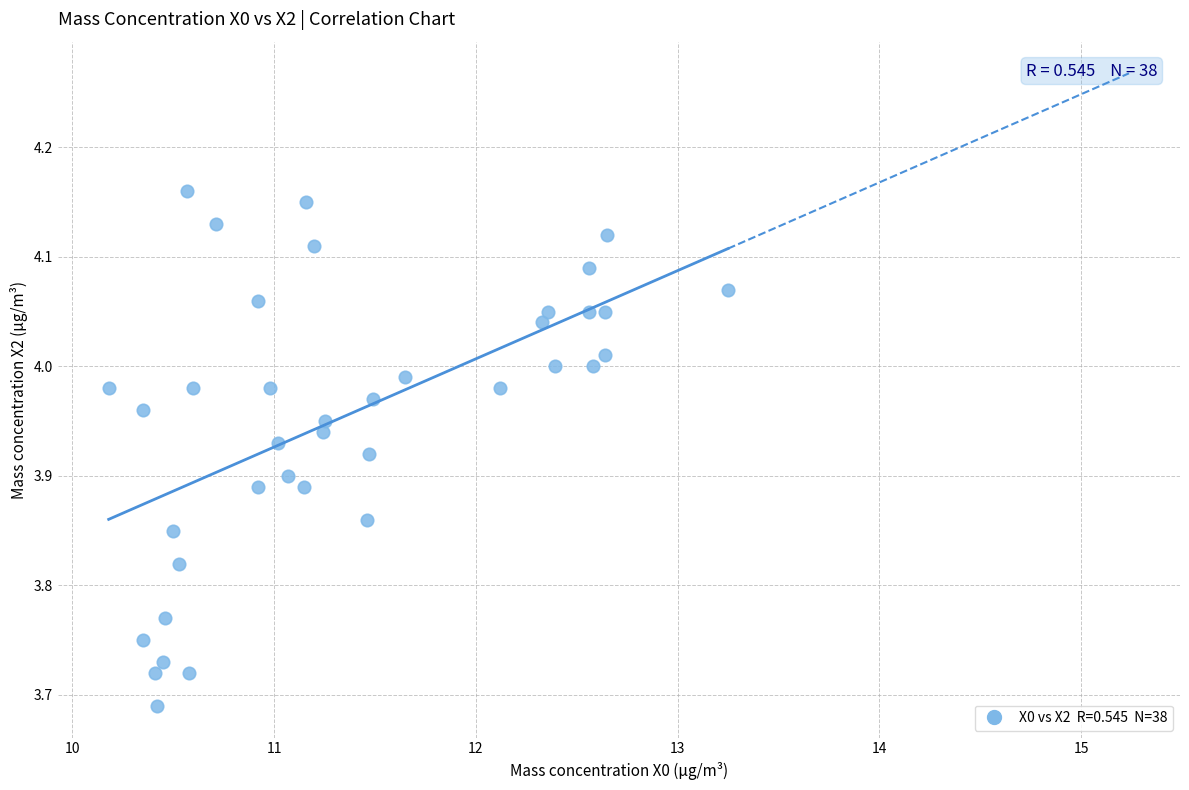

What is the range of X values (max minus min)?

3.1